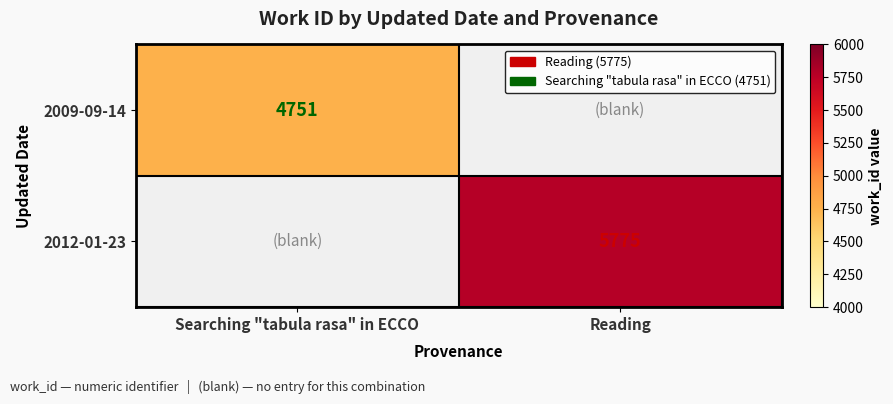

What is the smallest value displayed?

4751.0